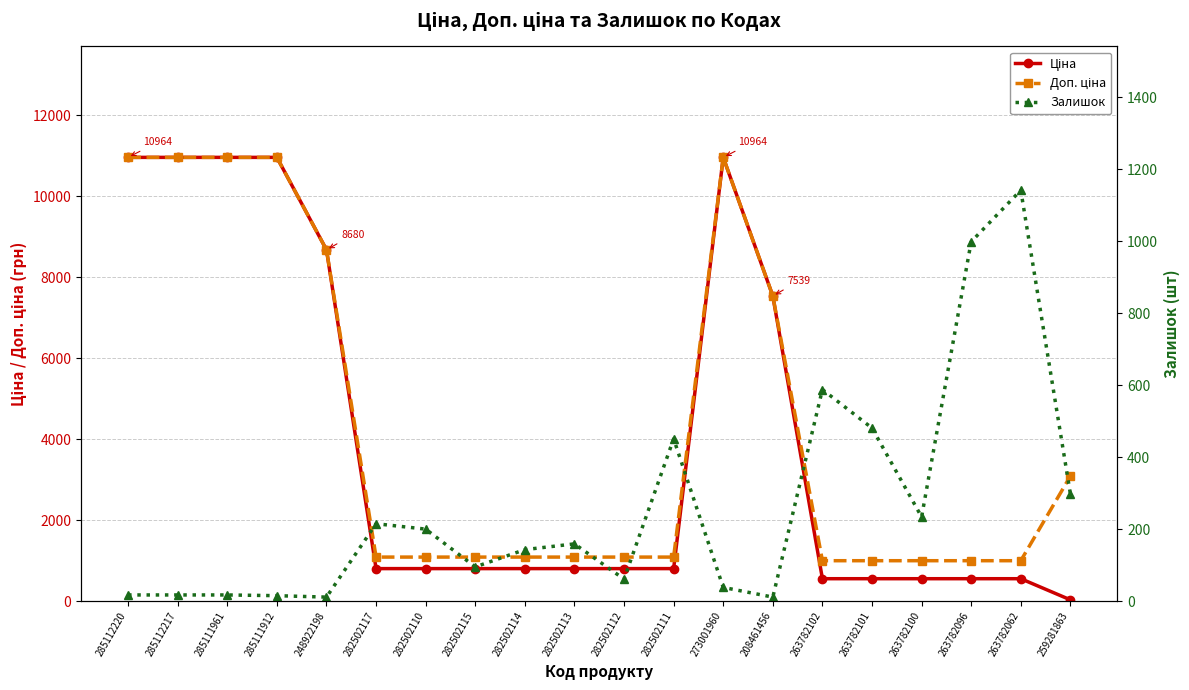

How many data points does each series have?

20